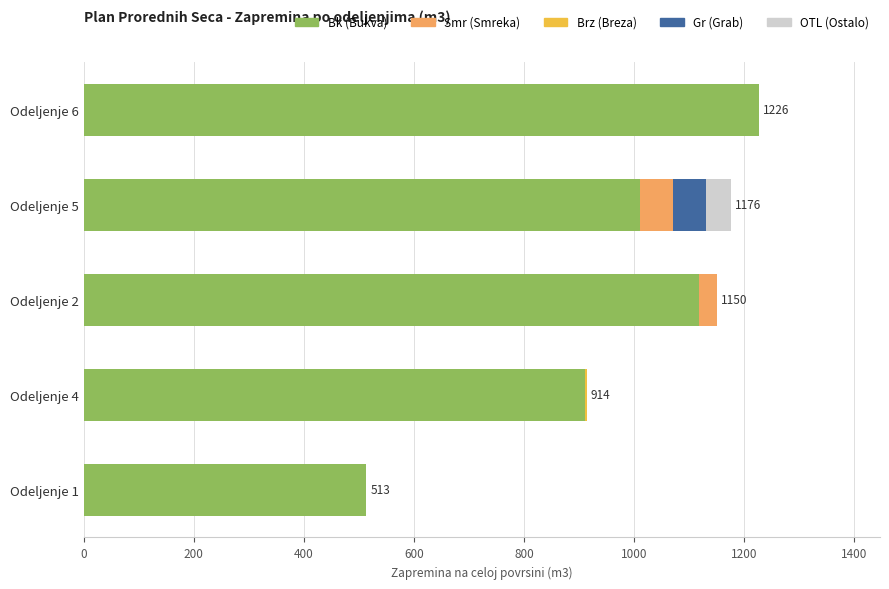

What is the total value across all series at Odeljenje 5?

1175.7